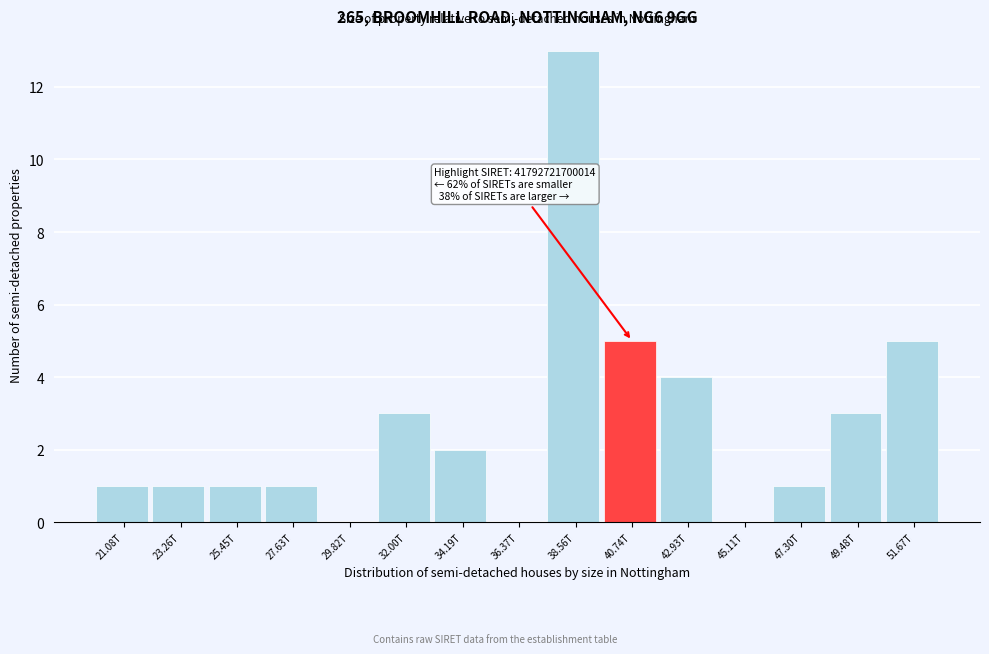

Reading left to right, what are all the values shown in this chart?

21.08T=1	23.26T=1	25.45T=1	27.63T=1	29.82T=0	32.00T=3	34.19T=2	36.37T=0	38.56T=13	40.74T=5	42.93T=4	45.11T=0	47.30T=1	49.48T=3	51.67T=5